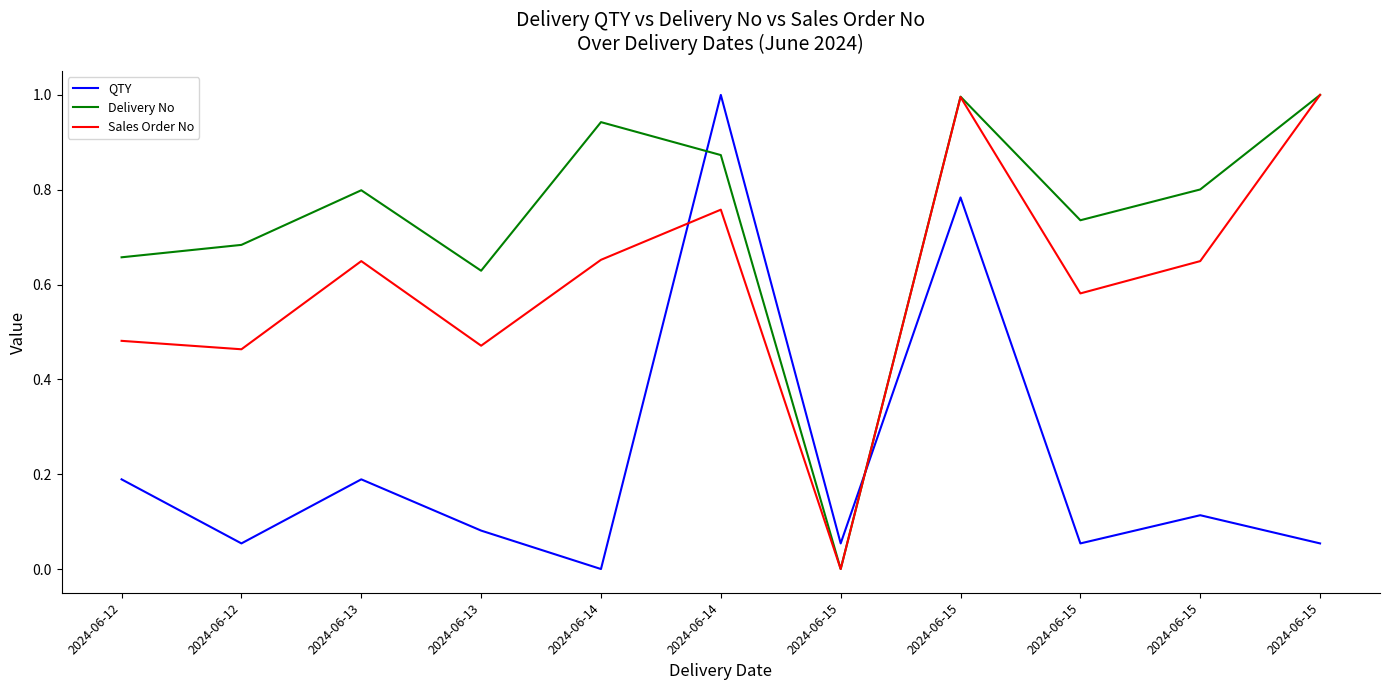

True or false: Delivery No and Sales Order No intersect in this chart.

False